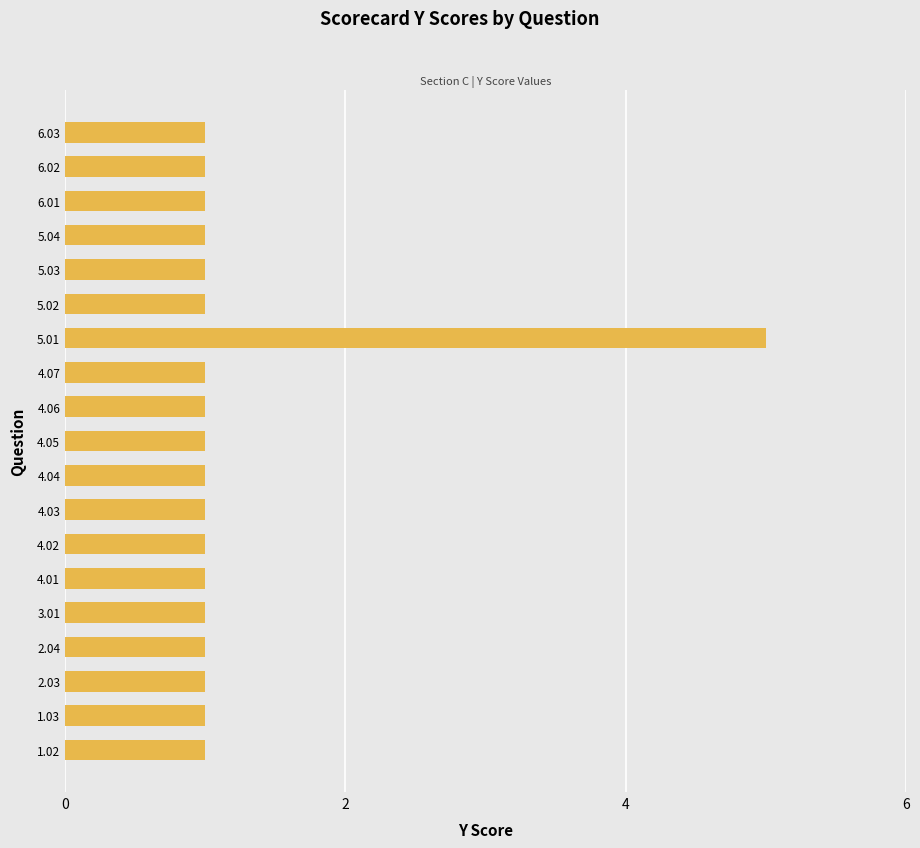

Which label corresponds to the largest value in the chart?

5.01